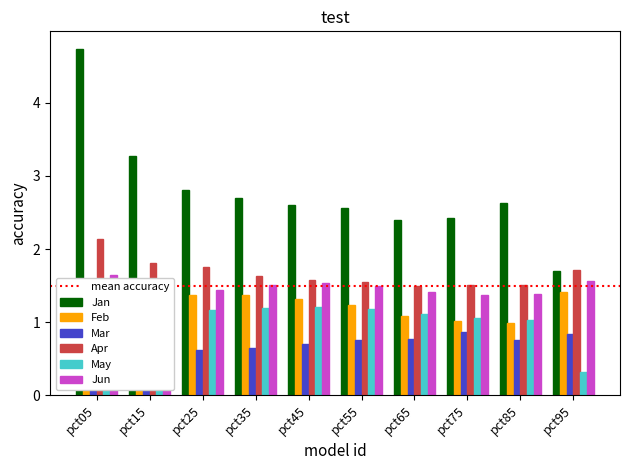

Does the chart contain stacked bars?

No